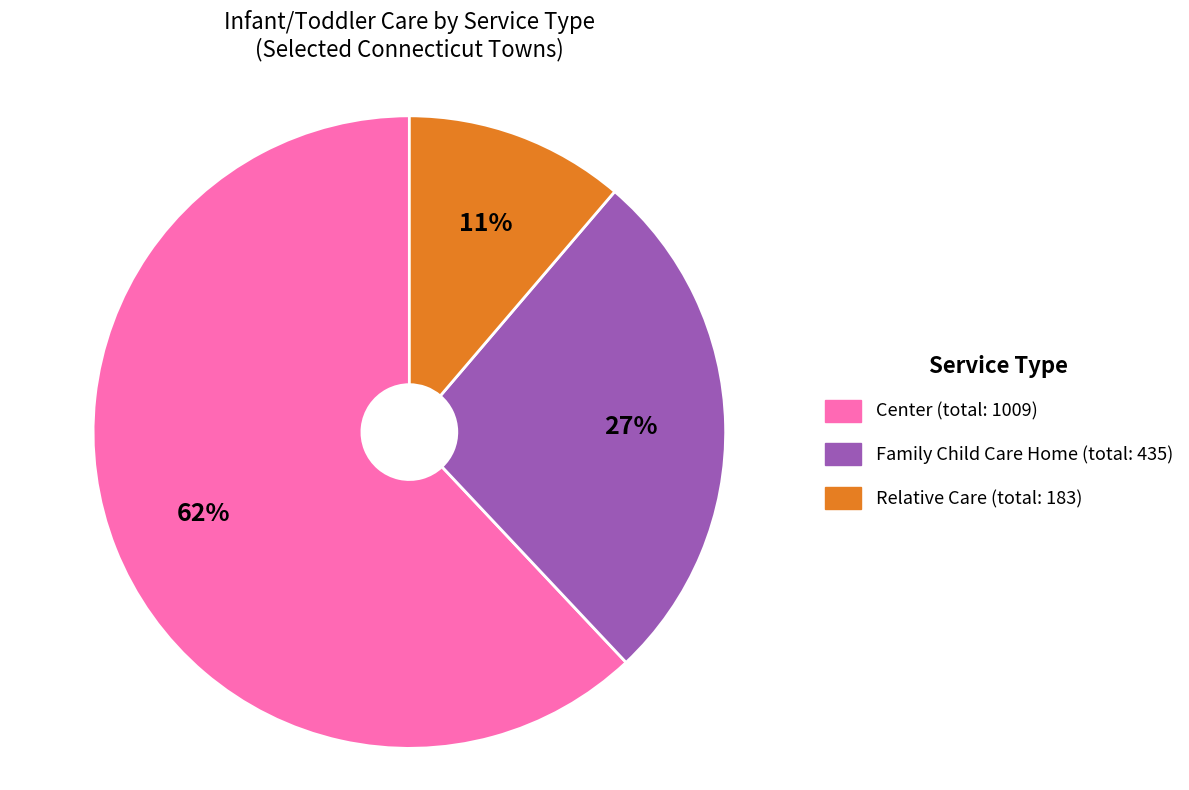

Is there any slice that represents more than half of the pie?

Yes